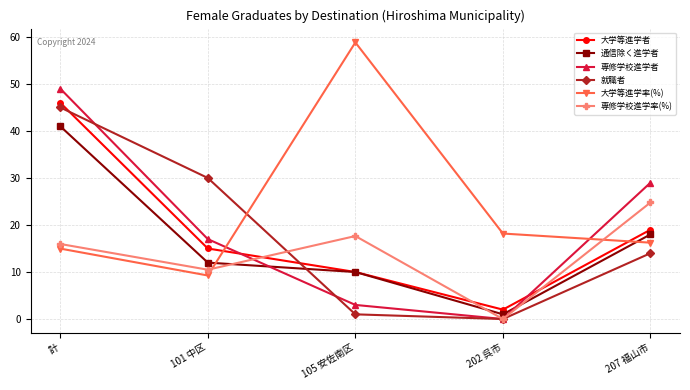

Count the number of categories in the chart.

5